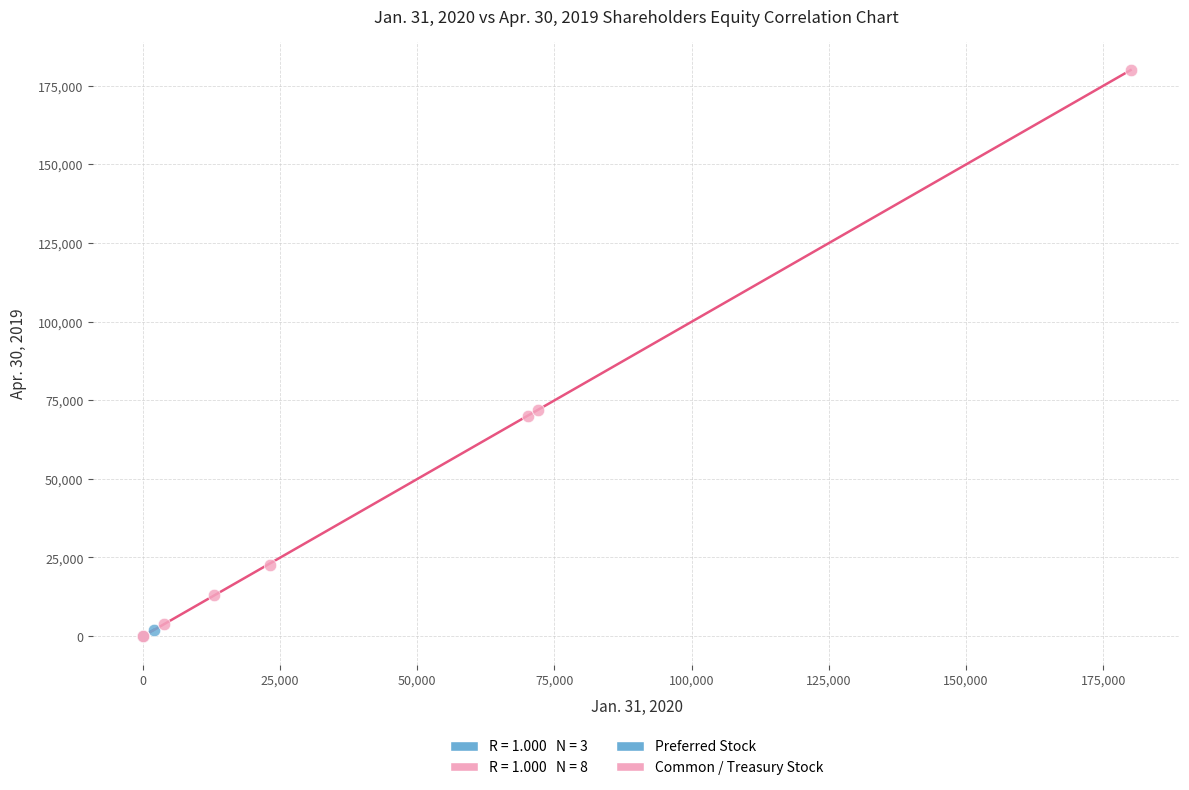

Which series contains the highest Y value?

Common / Treasury Stock